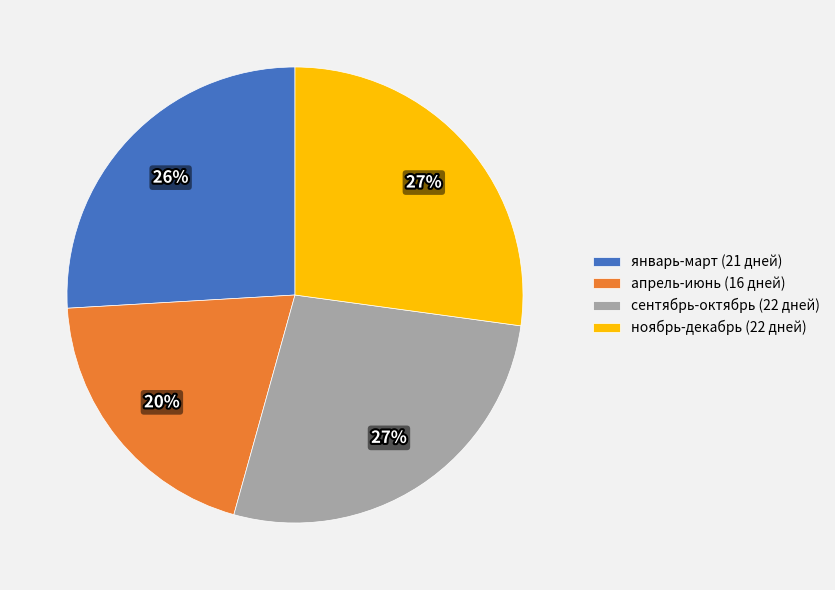

True or false: ноябрь-декабрь (22 дней) accounts for 27% of the total.

True